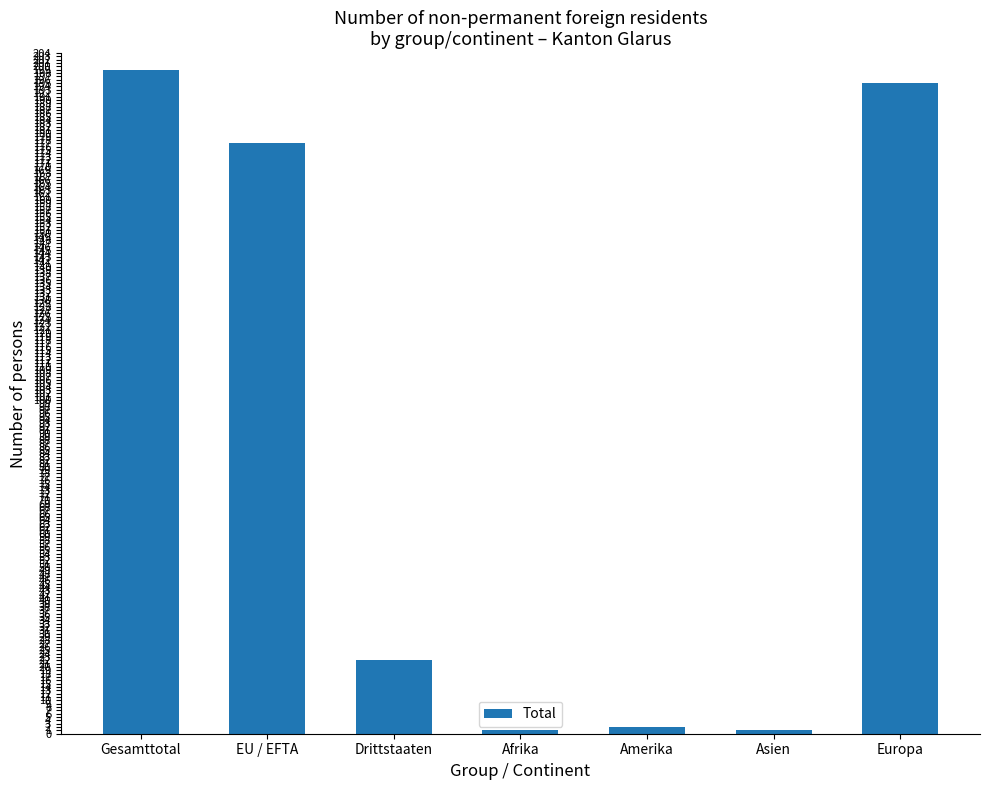

What is the sum of the values at Drittstaaten and EU / EFTA?

199